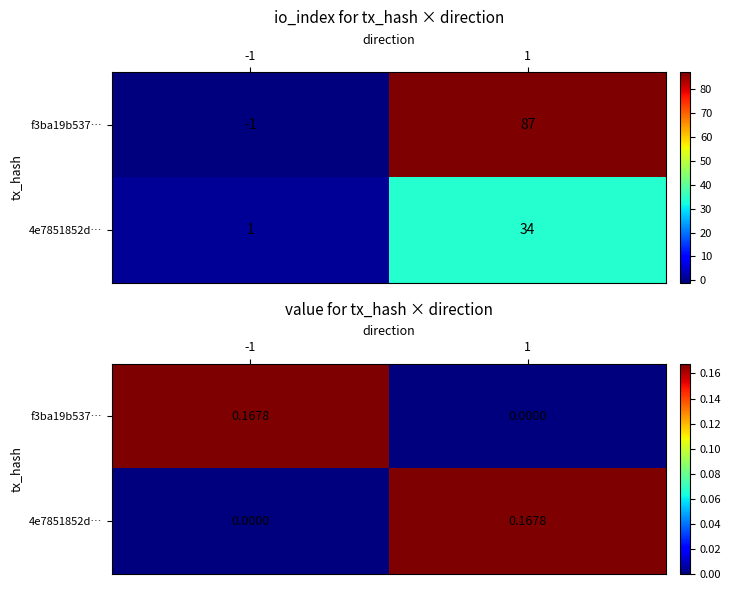

At -1, list the series in order from smallest to largest.

4e7851852d…, f3ba19b537…